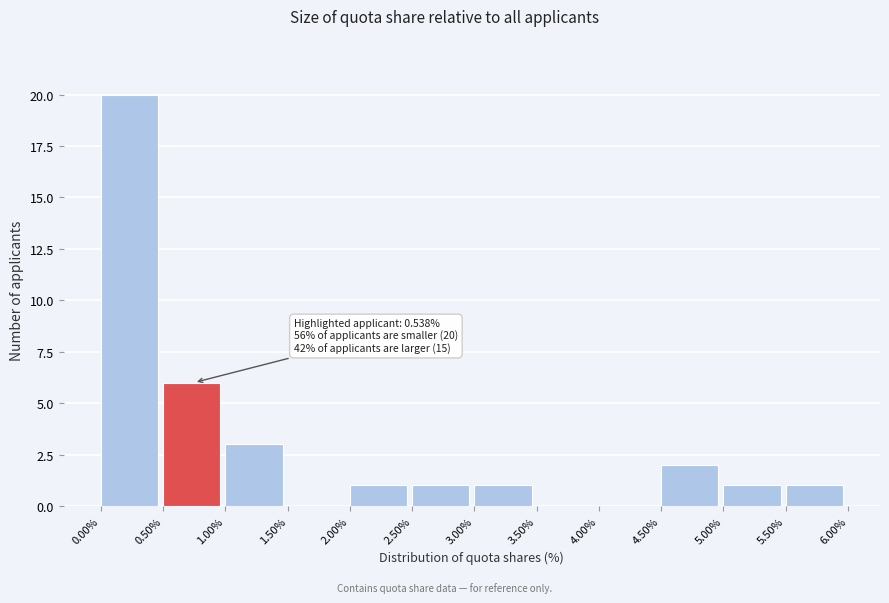

Over which range of the x-axis is the bar tallest?

0.00% to 0.50%